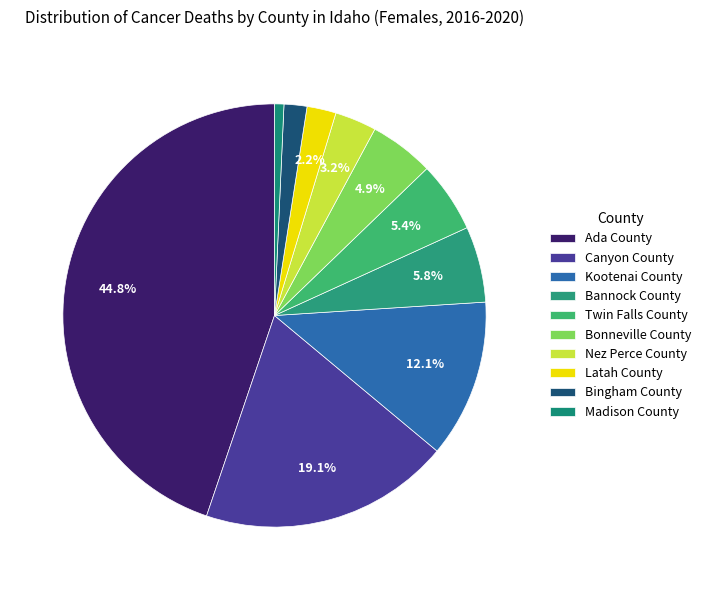

What portion of the pie excludes Bannock County?

94.2%